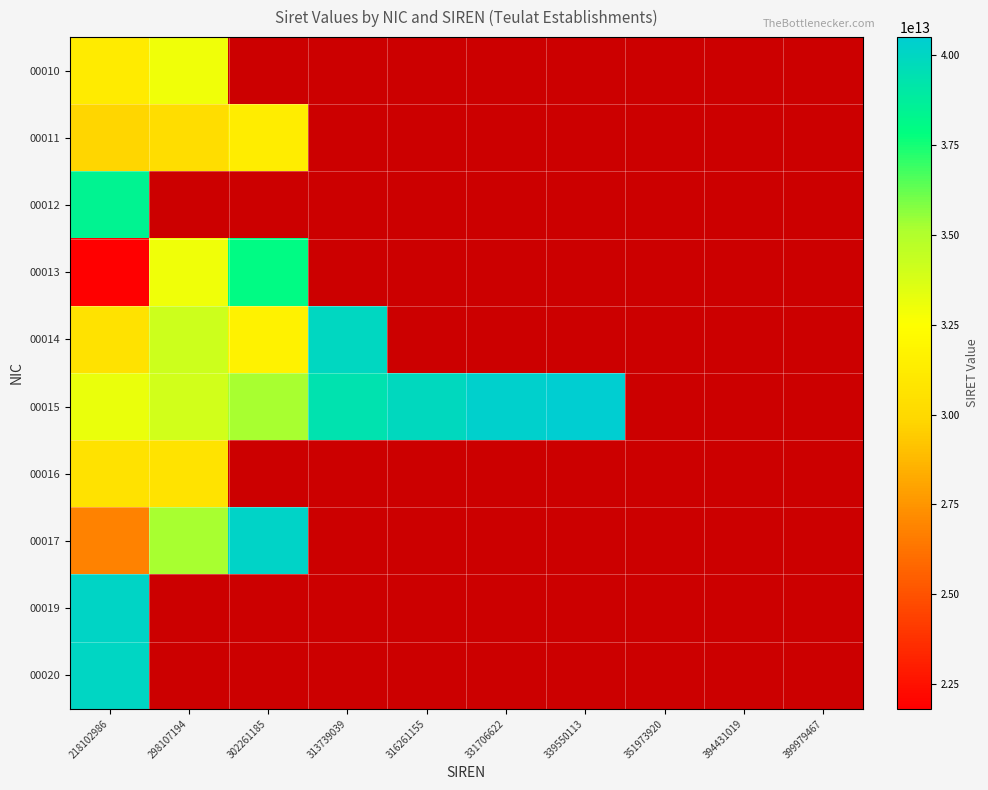

What is the maximum value for 00012?

38413055500012.0